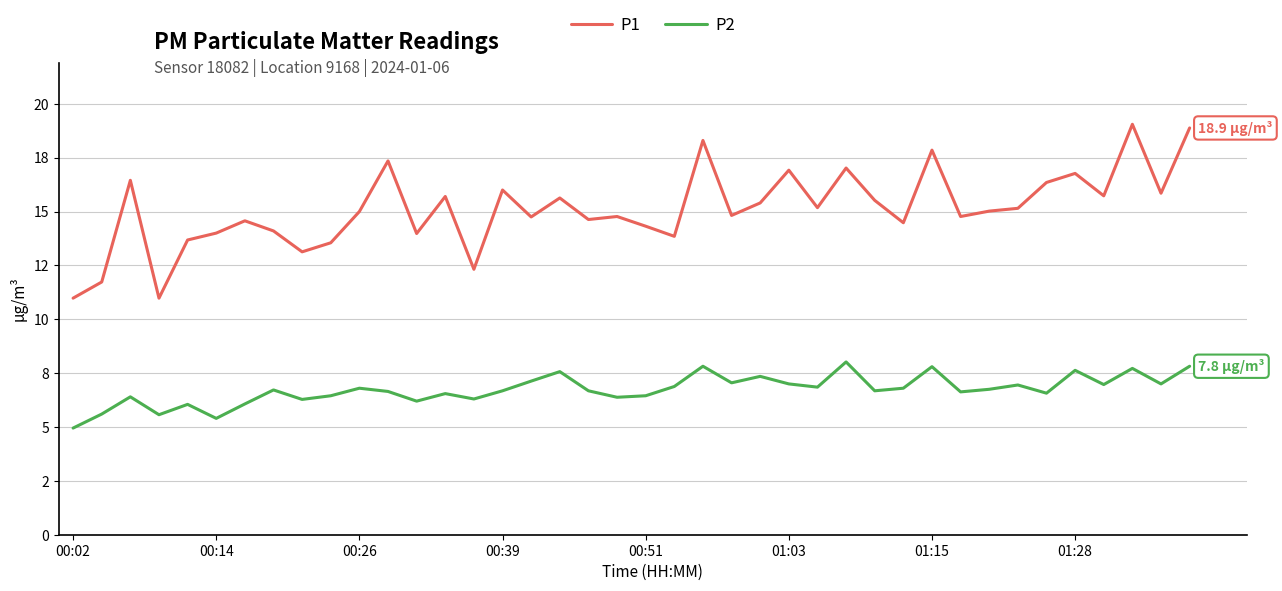

Does the chart have visible grid lines?

Yes